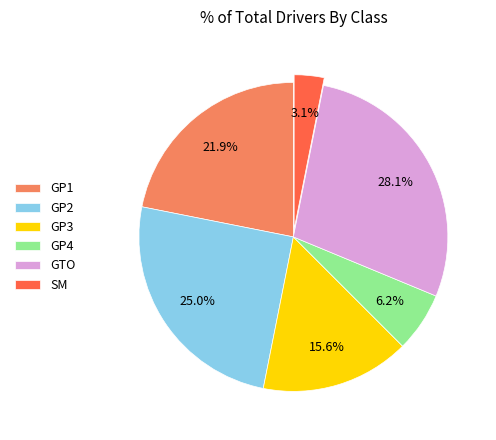

To the nearest percent, what percentage of the pie is GP1?

22%